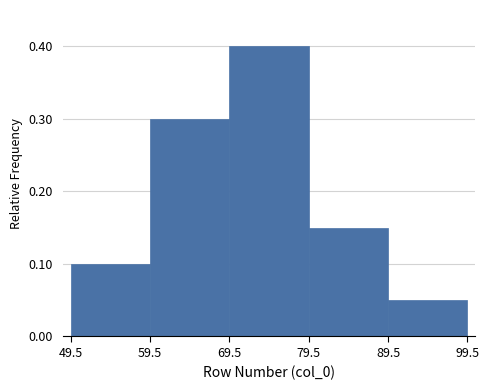

Reading left to right, transcribe this chart: for each bar, give the range it covers on the x-axis and its height. The values are not printed on the chart, so give them approximately, as read against the axis.

49.5 to 59.5: 0.10
59.5 to 69.5: 0.30
69.5 to 79.5: 0.40
79.5 to 89.5: 0.15
89.5 to 99.5: 0.05